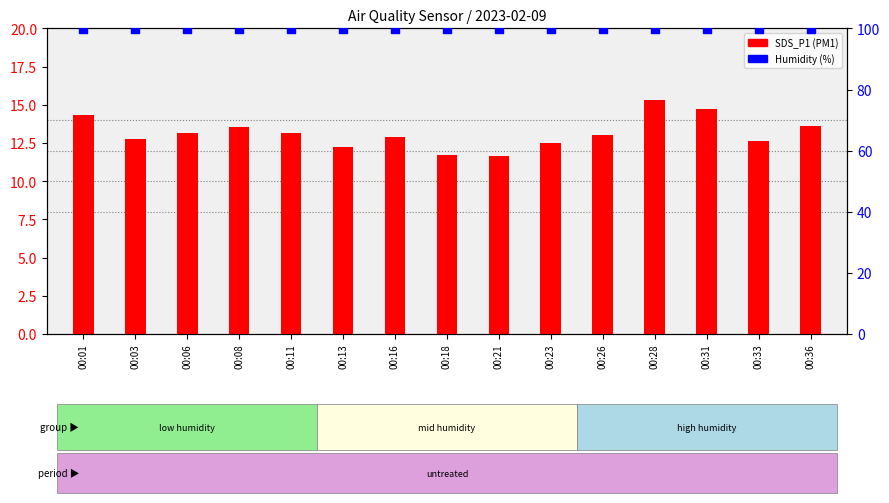

What is the total value across all series at 00:31?

114.7